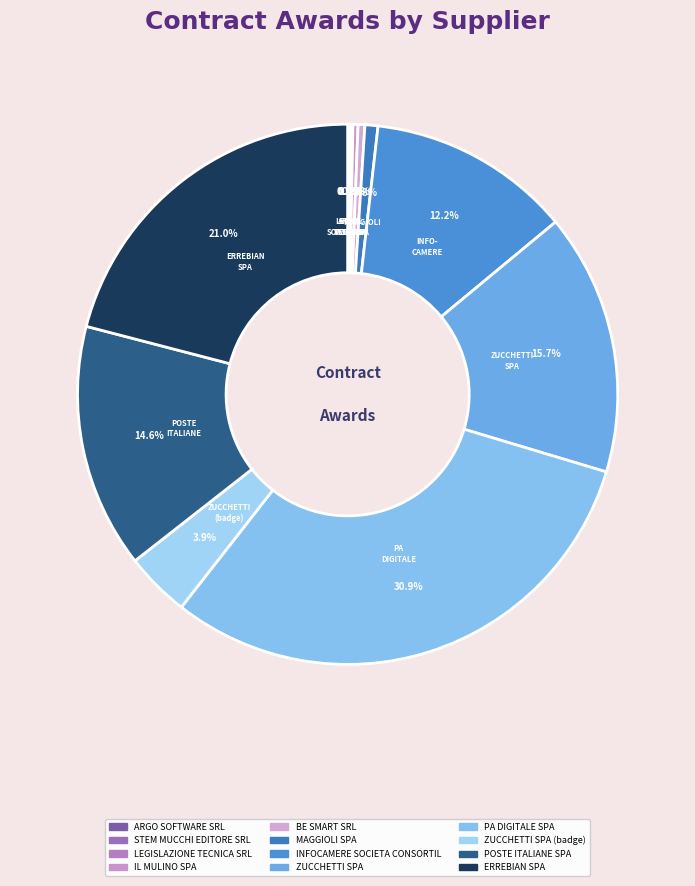

Does any single category account for the majority?

No